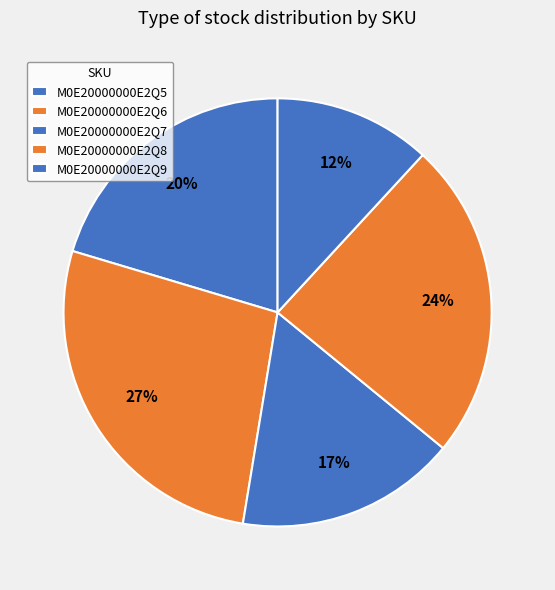

What percentage is the M0E20000000E2Q6 slice, to the nearest percent?

27%